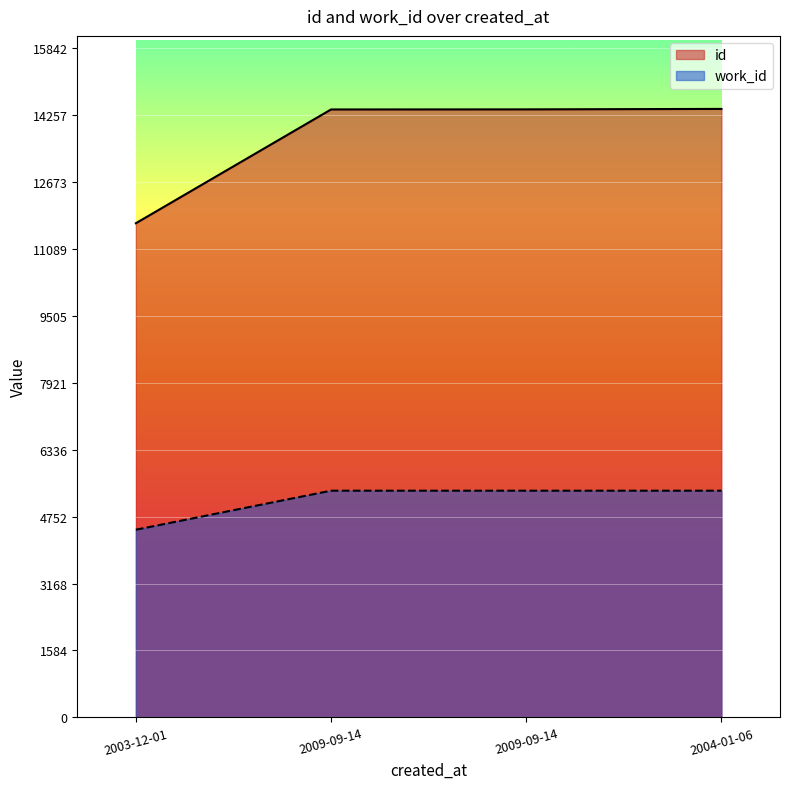

At which category is the sum across all series the highest?

2004-01-06